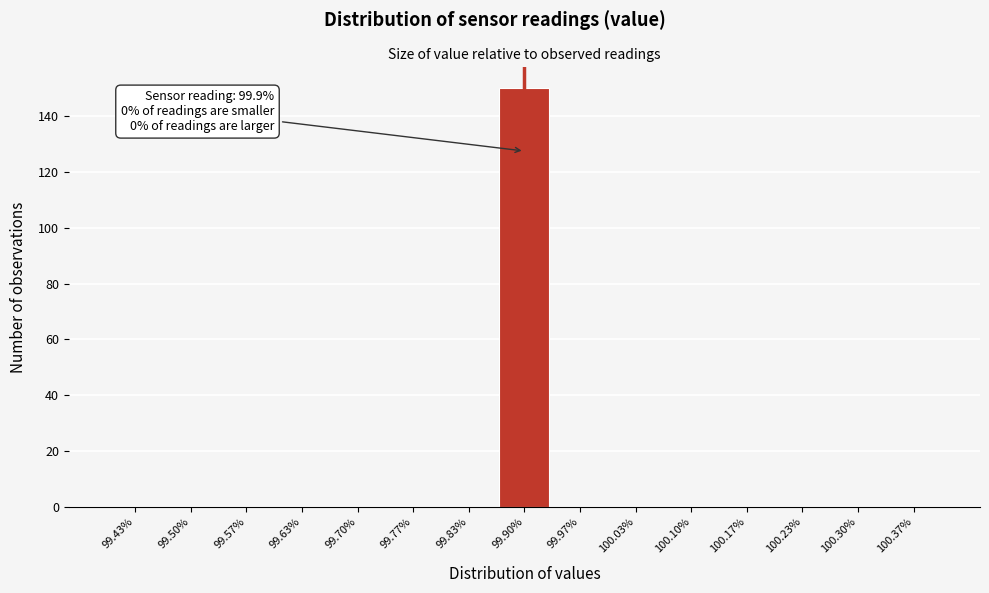

Over which range of the x-axis is the bar tallest?

99.87 to 99.93